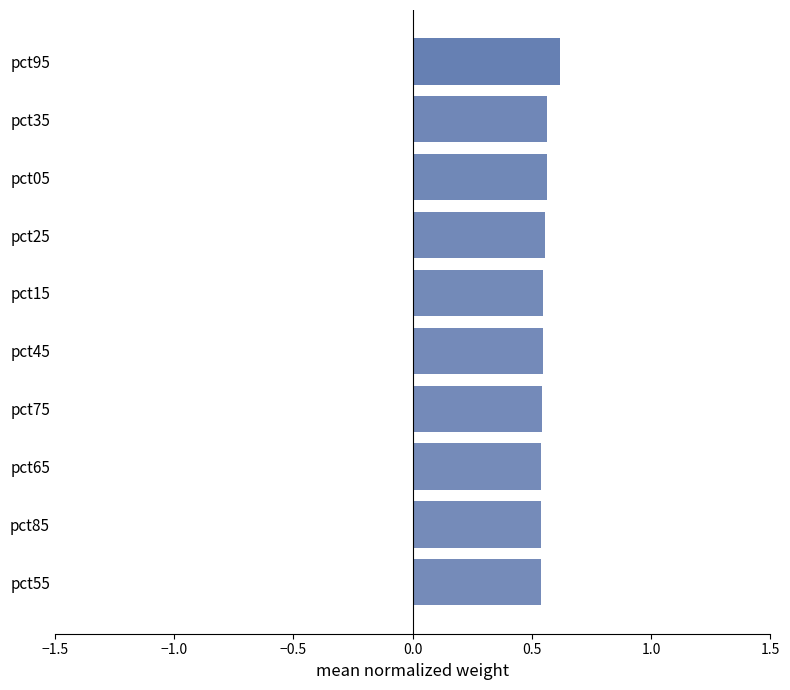

Is it true that the value at pct35 is 0.8?

False